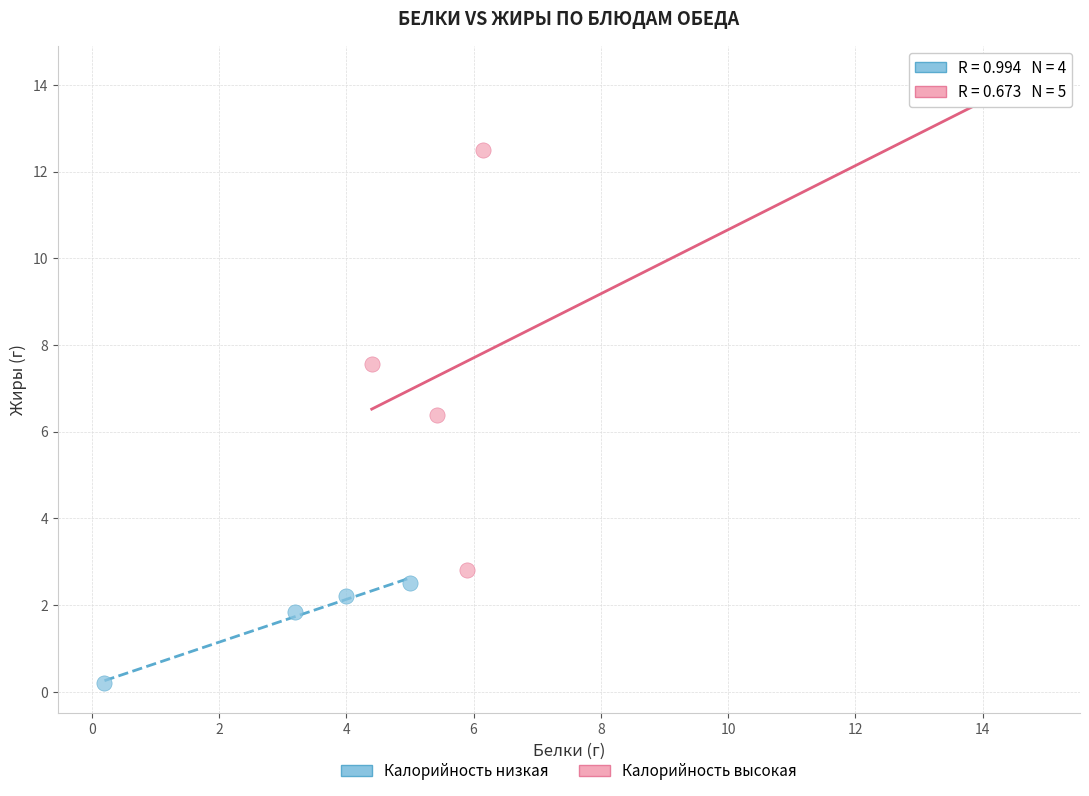

Which series reaches the maximum Y coordinate?

Калорийность высокая